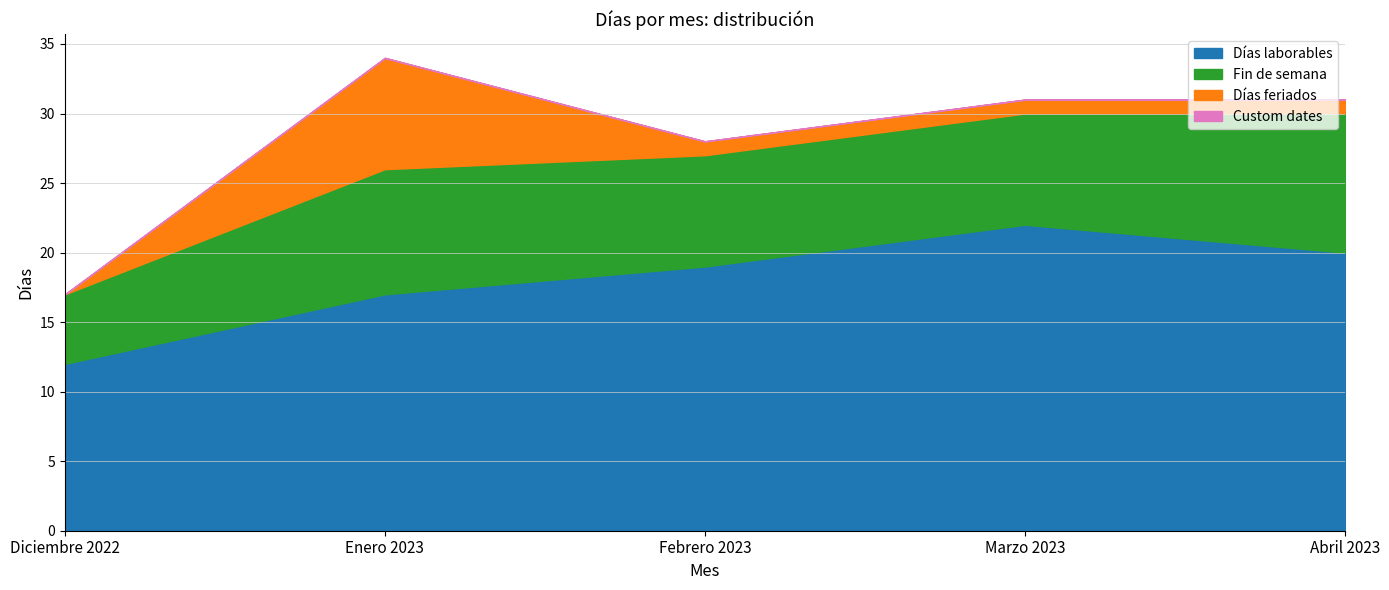

What is the total value across all series at Enero 2023?

34